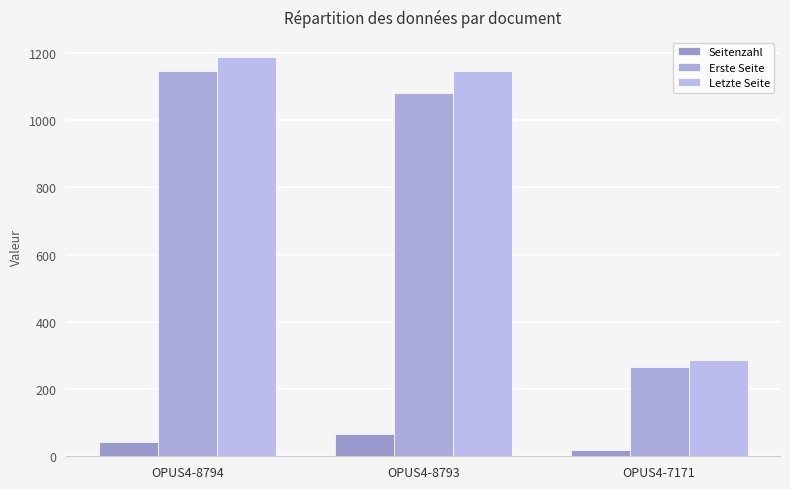

Between OPUS4-7171 and OPUS4-8794, which is larger?

OPUS4-8794